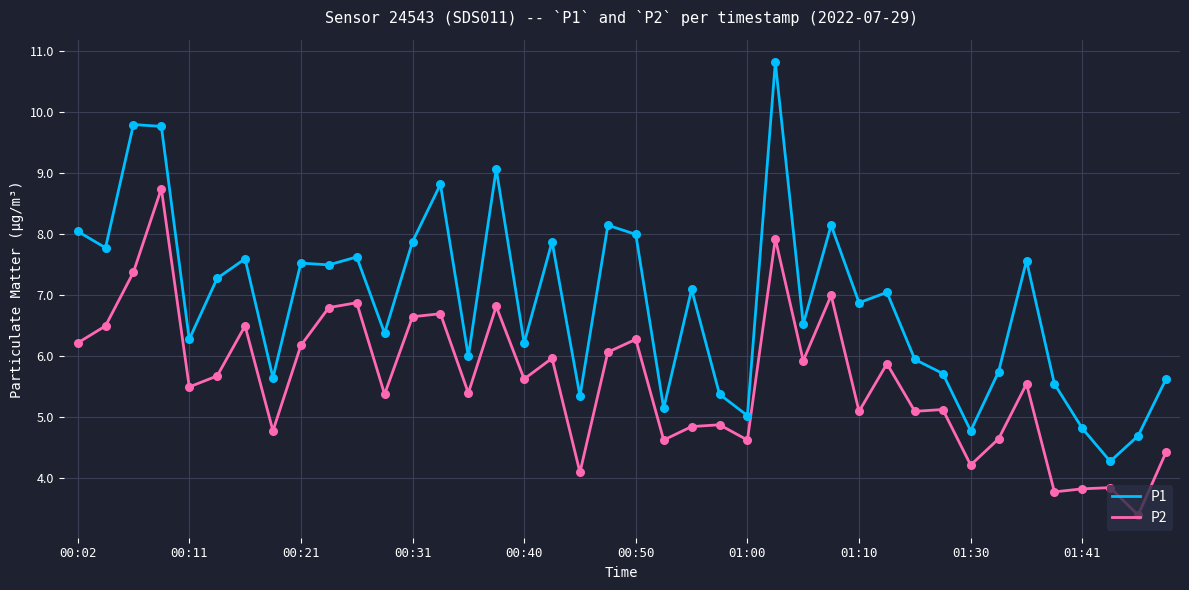

Which series has the widest spread of values?

P1